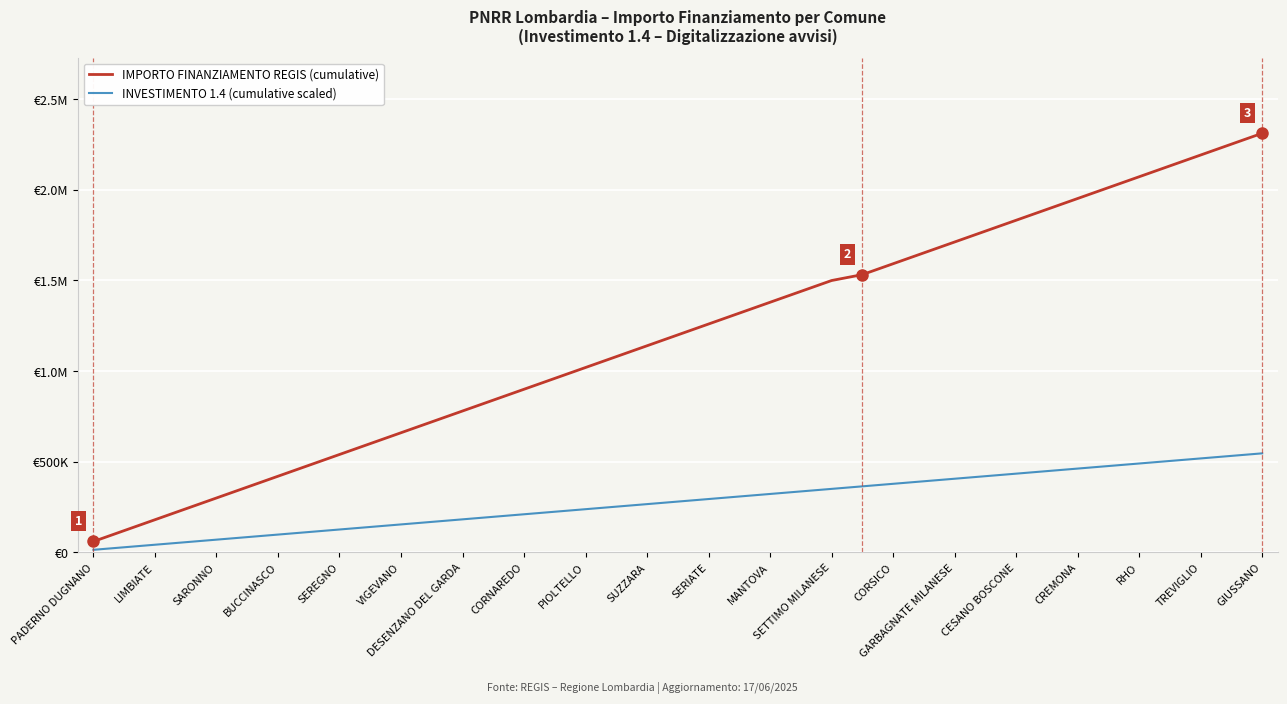

What is the maximum value shown in the chart?

2311297.0